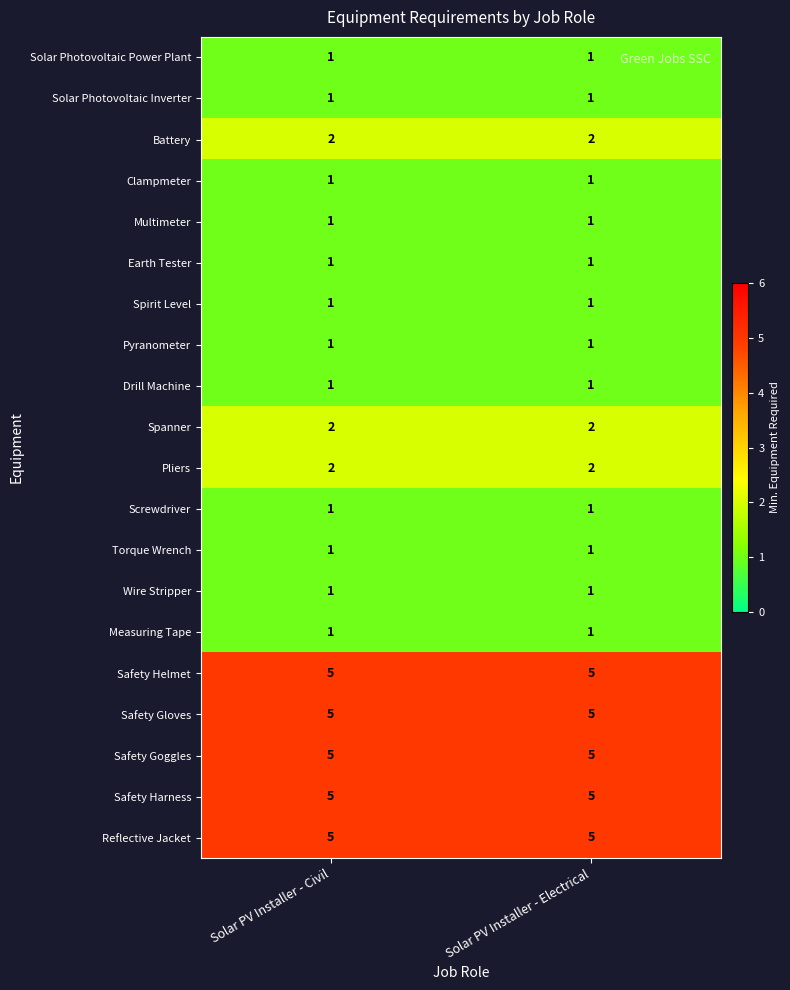

What is the sum of the Safety Goggles values at Solar PV Installer - Electrical and Solar PV Installer - Civil?

10